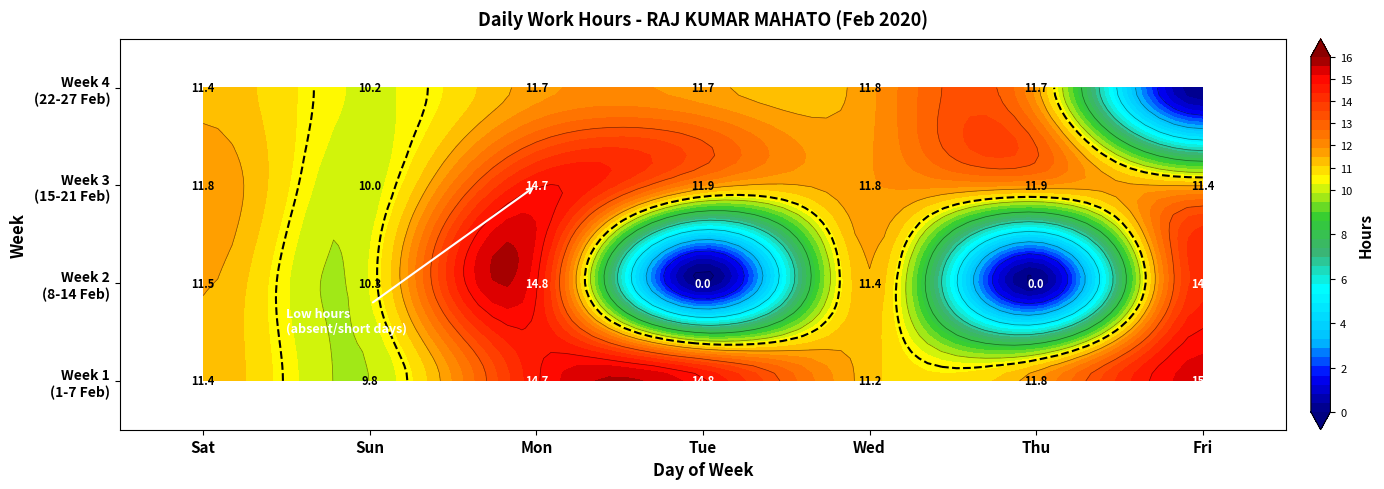

Where is the data nearest to the value 7?

2